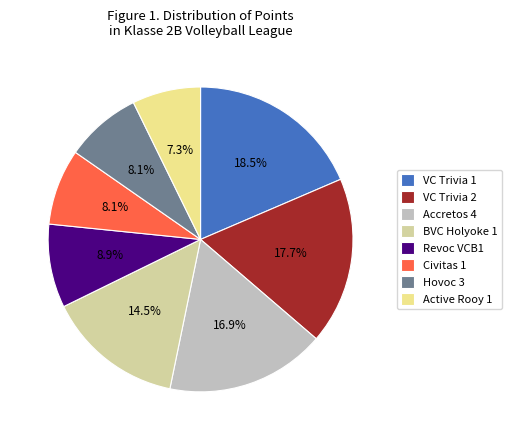

What is the ratio of the value at VC Trivia 2 to the value at Hovoc 3?

2.2